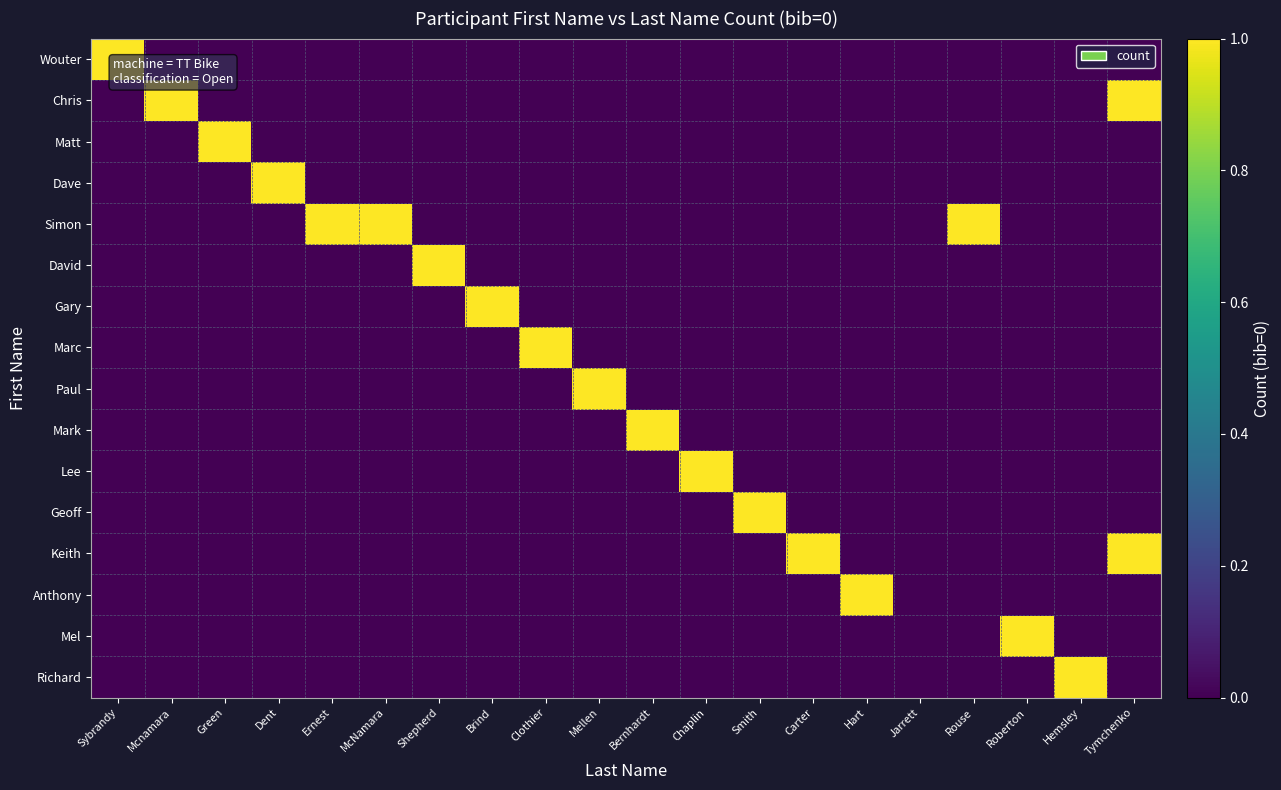

At how many categories does at least one series exceed 0?

19